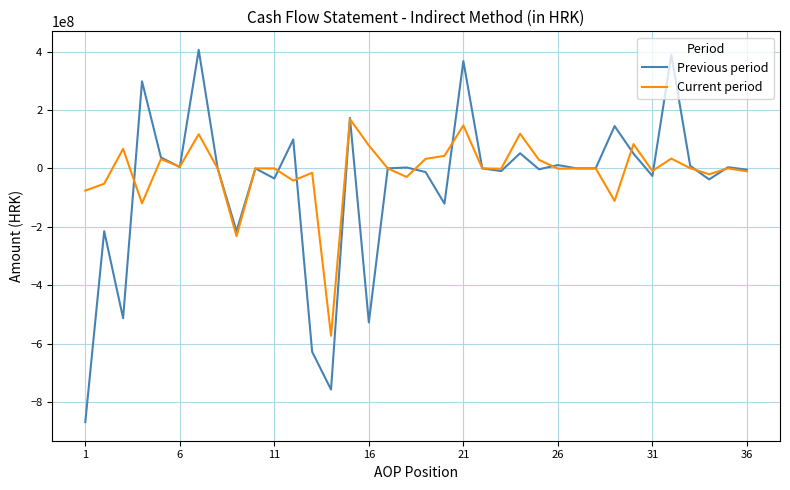

What is the maximum value shown in the chart?

405885257.7